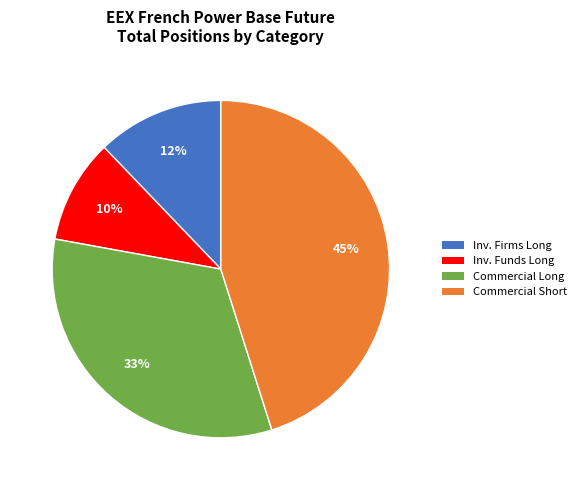

Does any single category account for the majority?

No